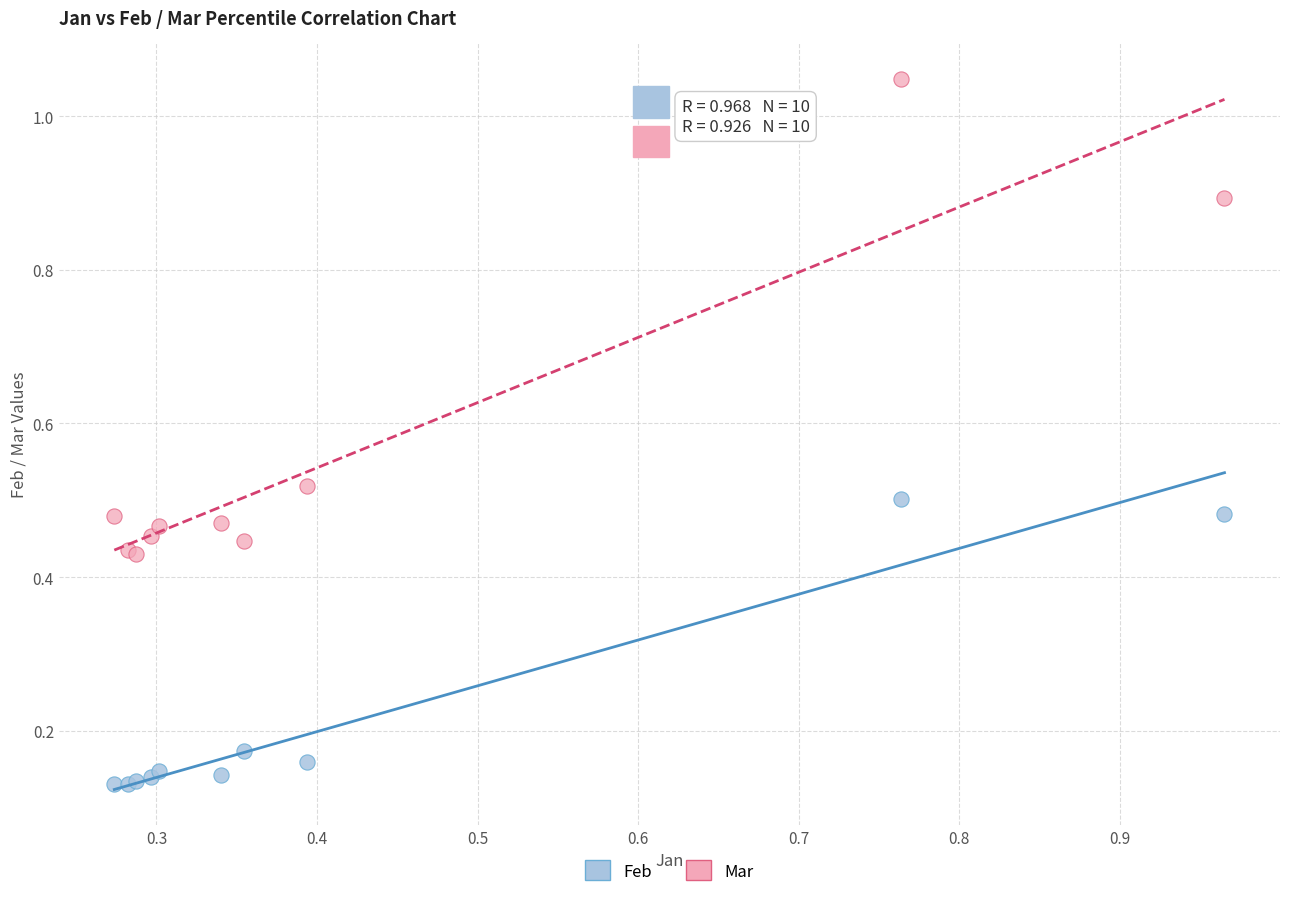

Which series reaches the maximum Y coordinate?

Mar